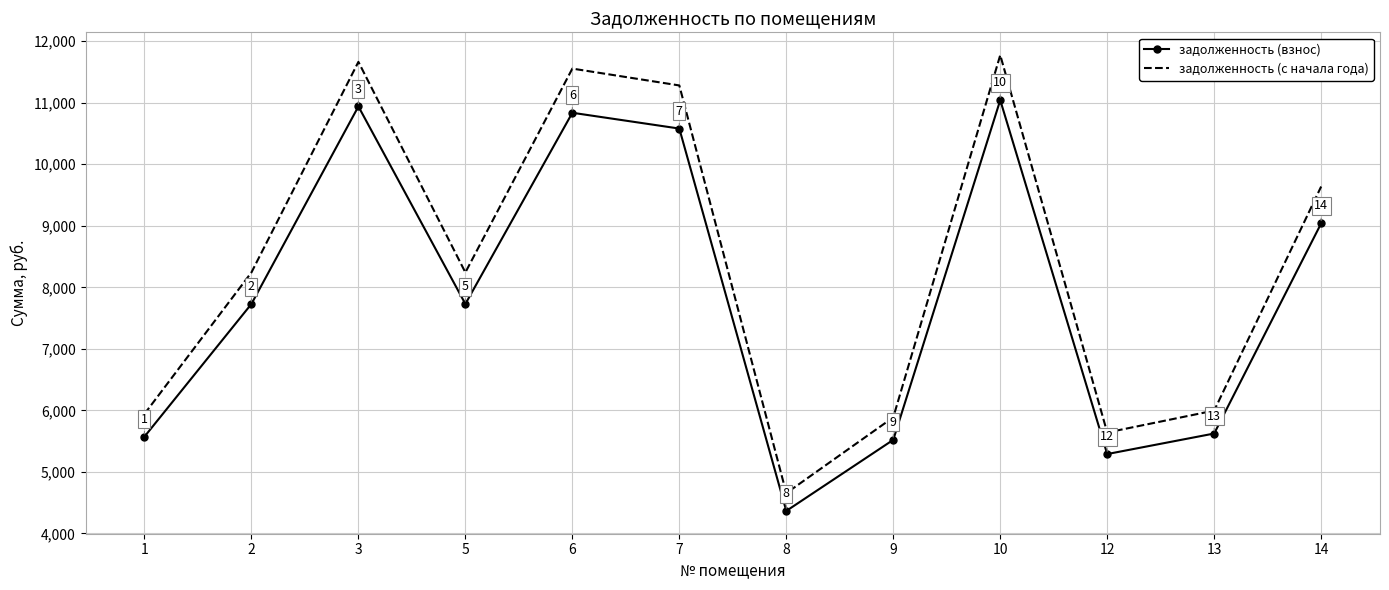

How many interior local peaks does the задолженность (взнос) series have?

3